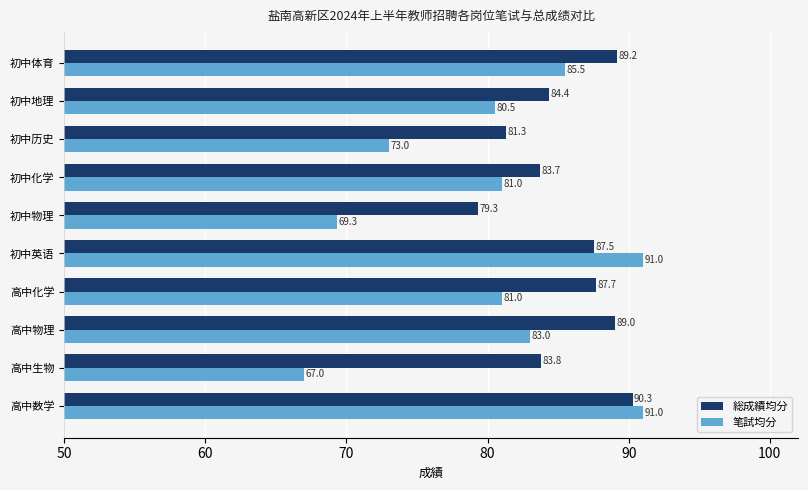

What is the difference between the maximum and minimum values in the 総成績均分 series?

10.9